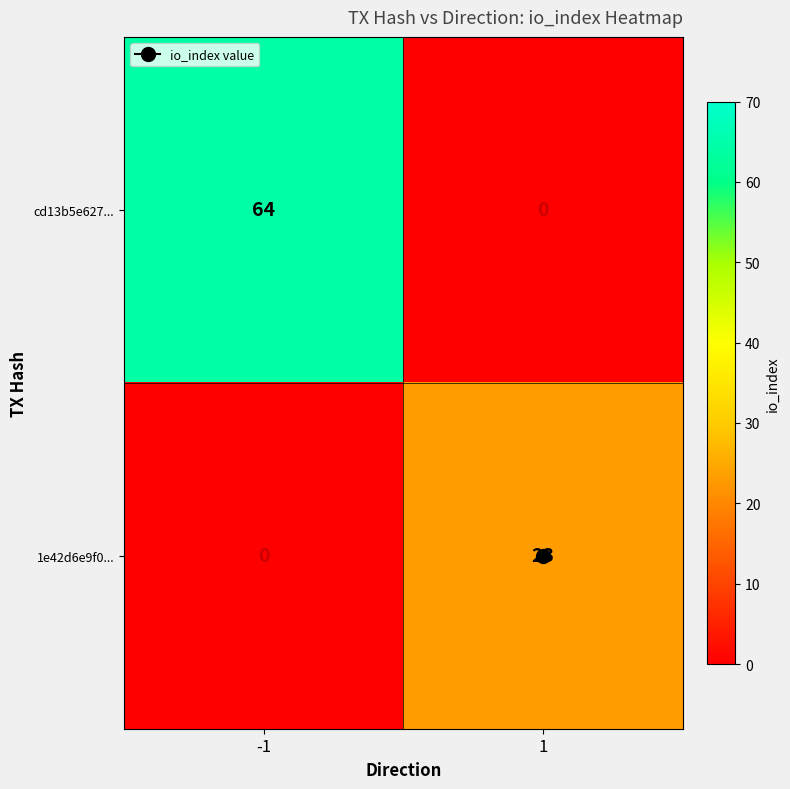

Is it true that cd13b5e627... equals 21 at -1?

False